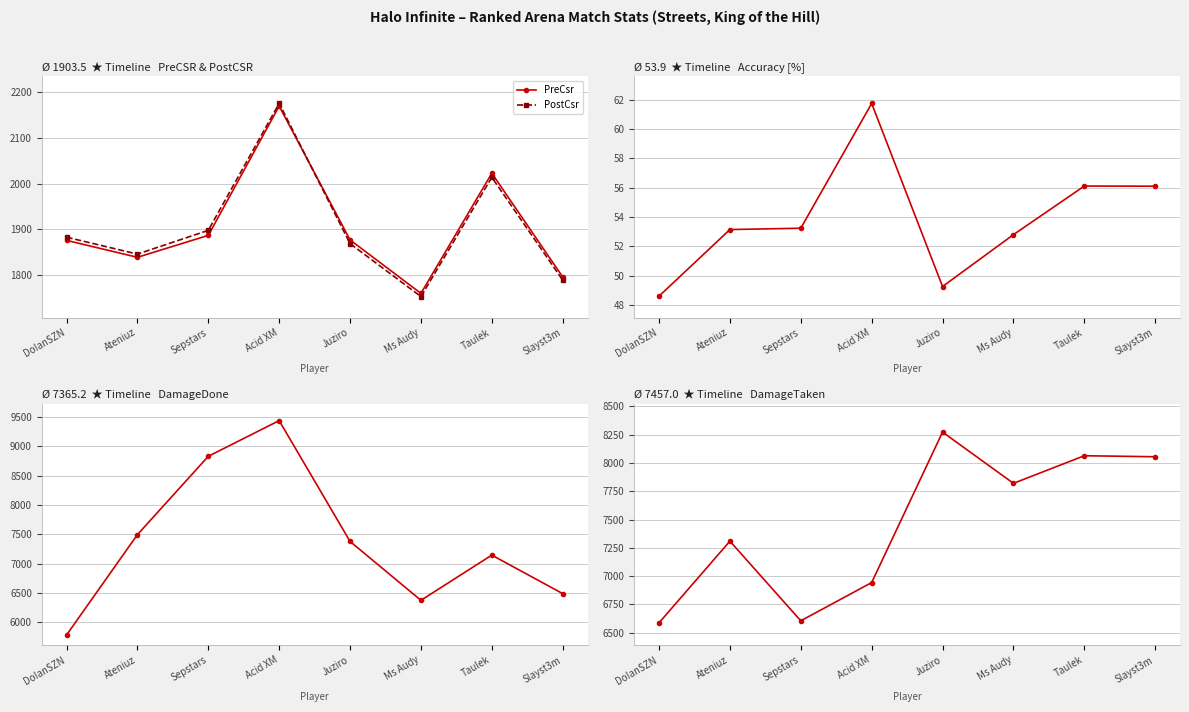

True or false: DamageTaken and PostCsr intersect in this chart.

False